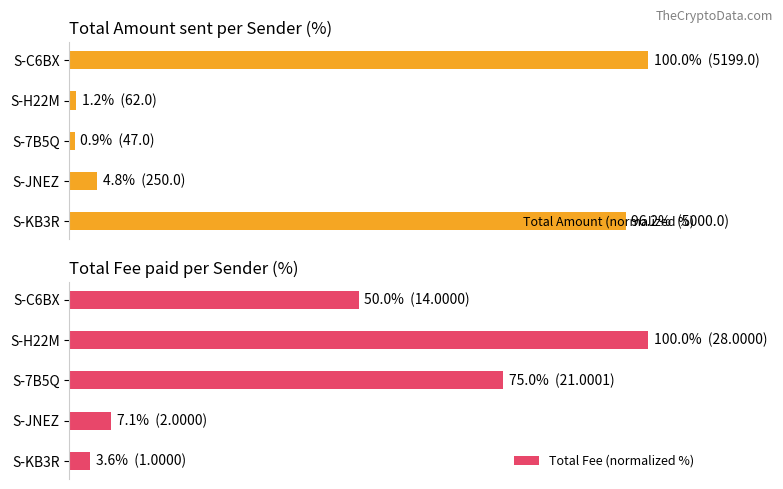

What is the sum of the Total Fee (normalized %) values at S-H22M and S-JNEZ?

107.1